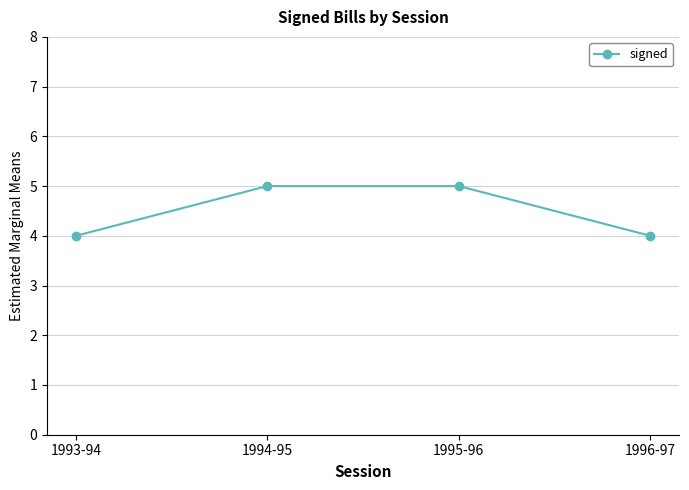

What is the change in value from 1993-94 to 1994-95?

+1